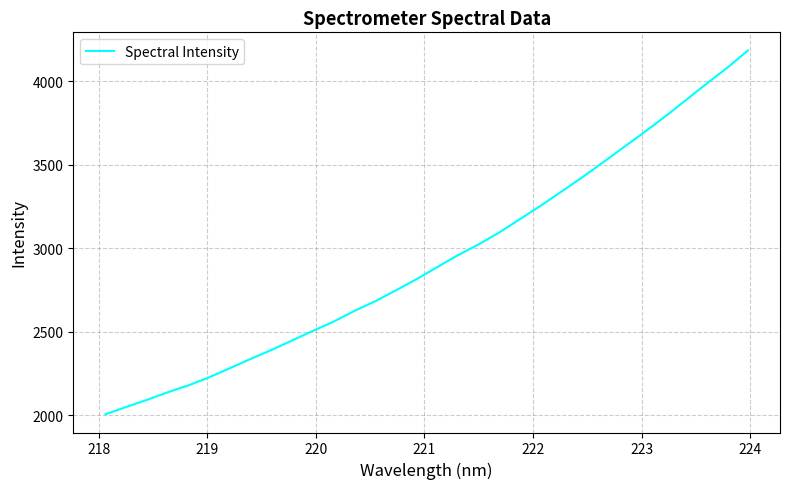

What is the difference between the maximum and minimum values?

2175.4